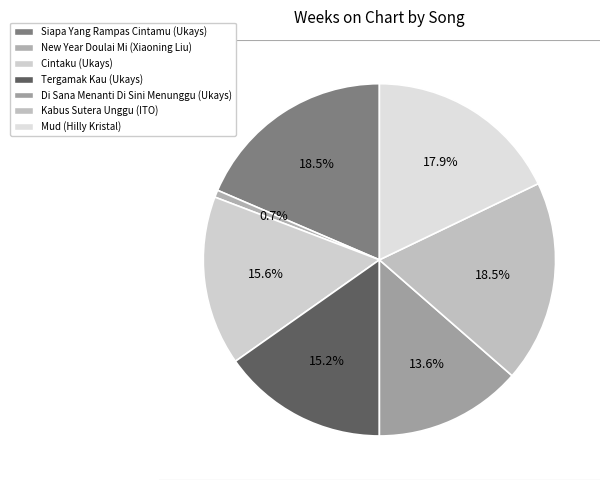

Approximately how many times larger is the value at Siapa Yang Rampas Cintamu compared to Kabus Sutera Unggu?

1.0